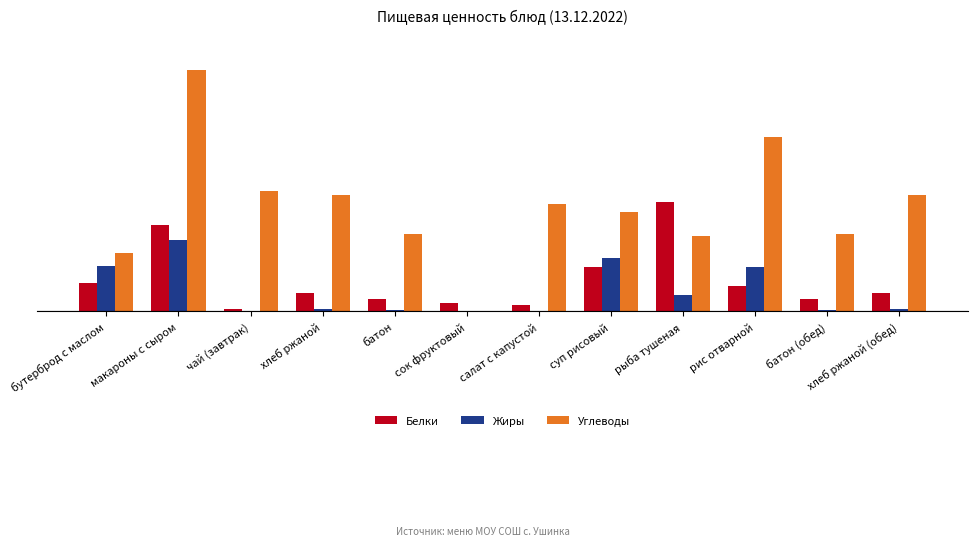

The Белки series shows 0.9 at батон. True or false?

False